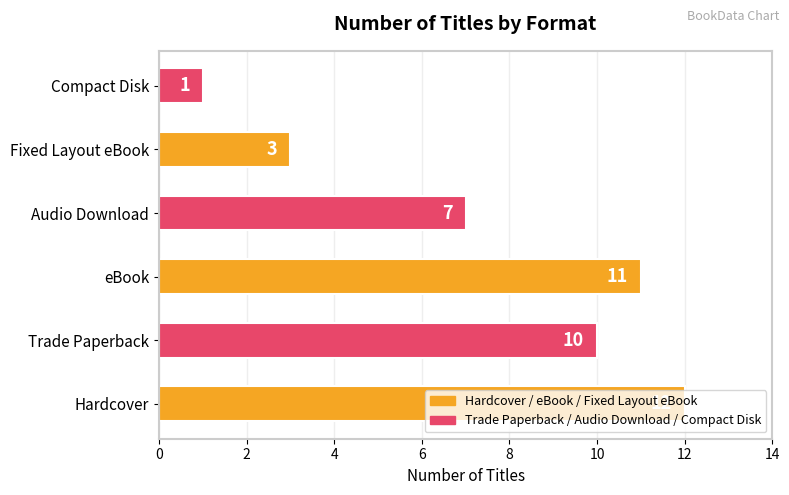

What is the maximum value shown in the chart?

12